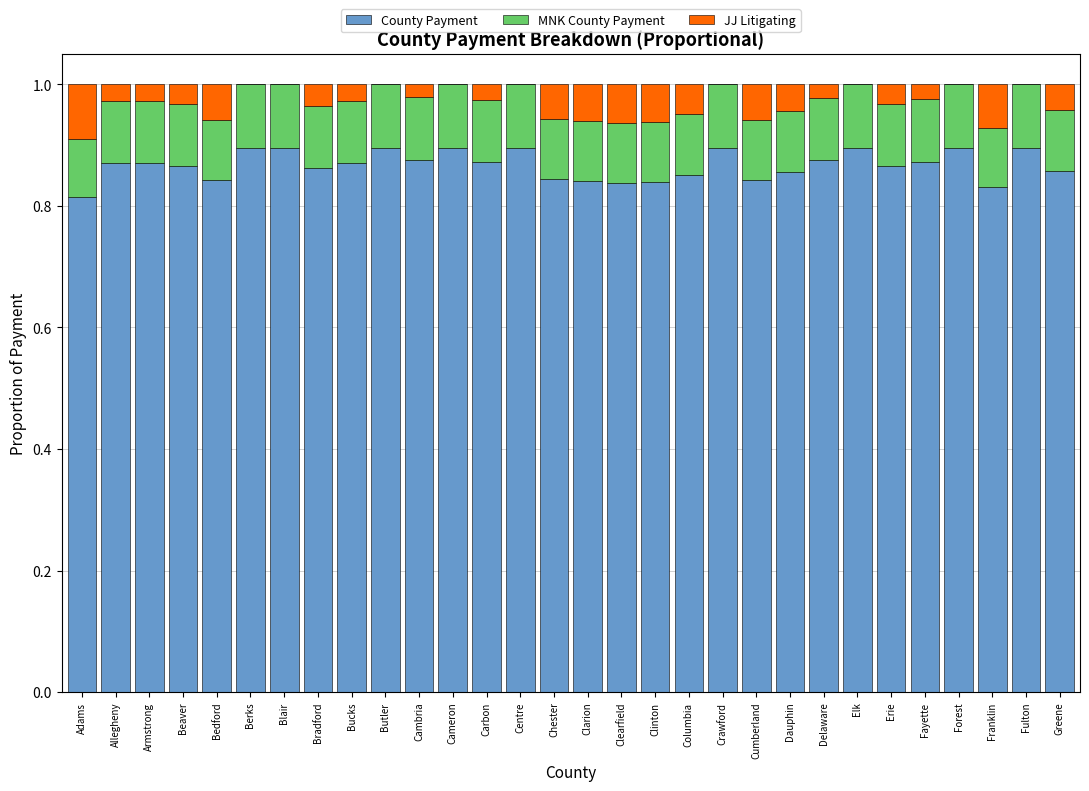

What is the total value across all series at Clarion?

1.0